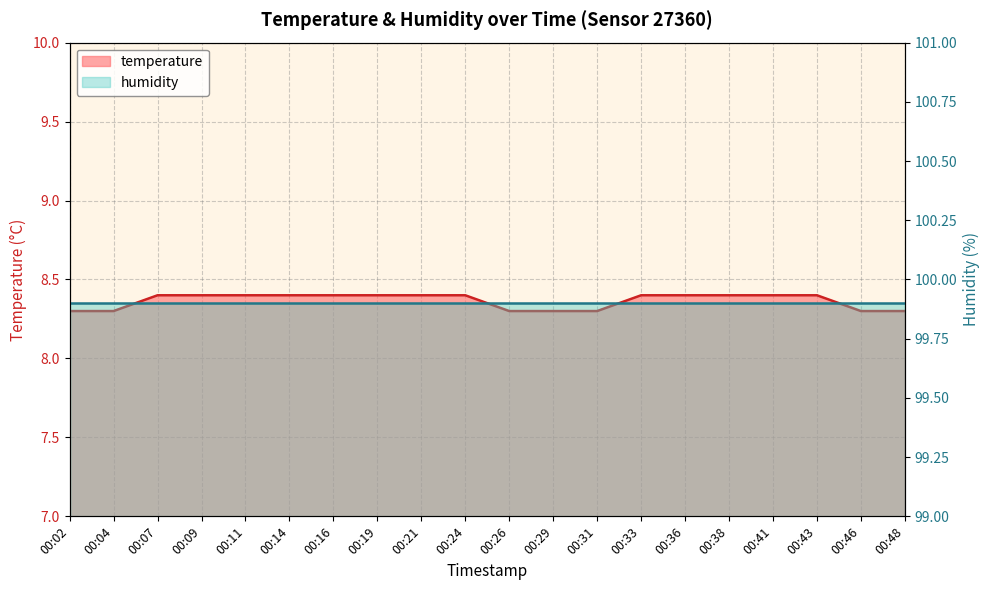

What is the difference between the maximum and minimum values?

0.1